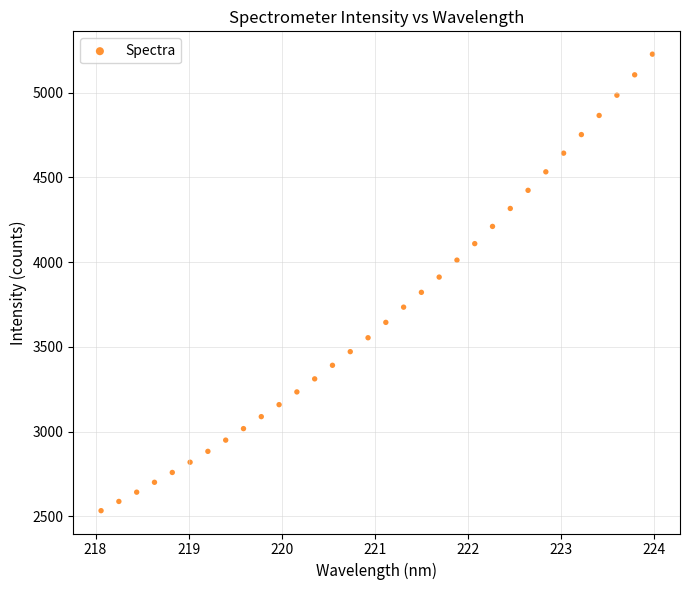

What is the range of X values (max minus min)?

5.9